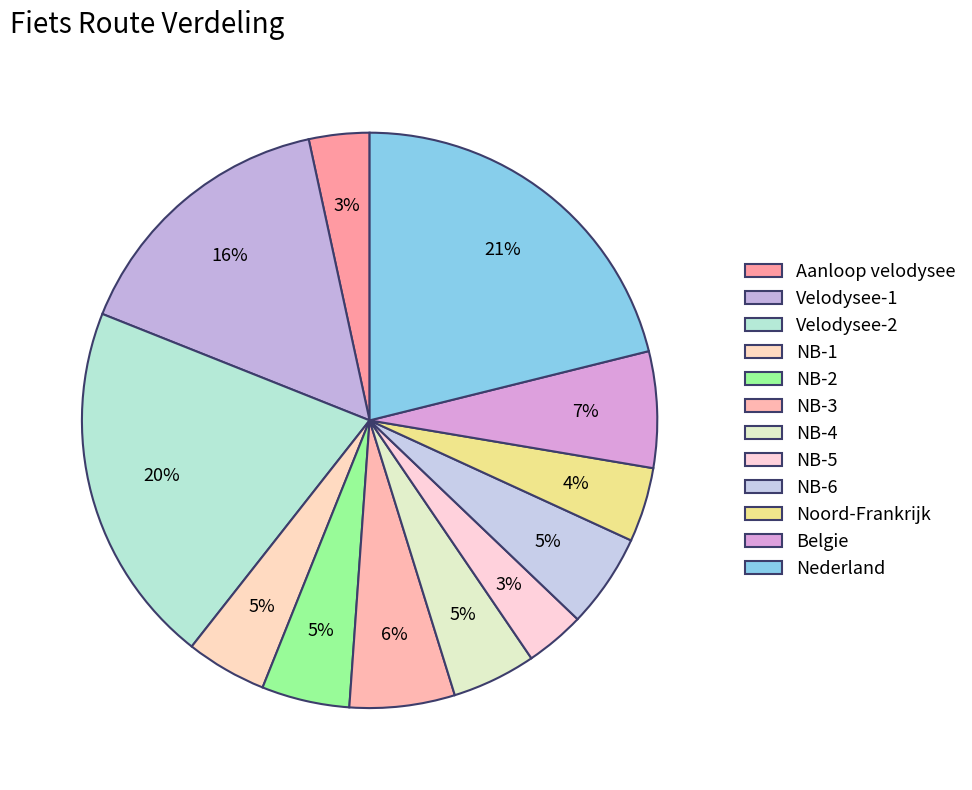

Is it true that NB-4 is 5% of the pie?

True